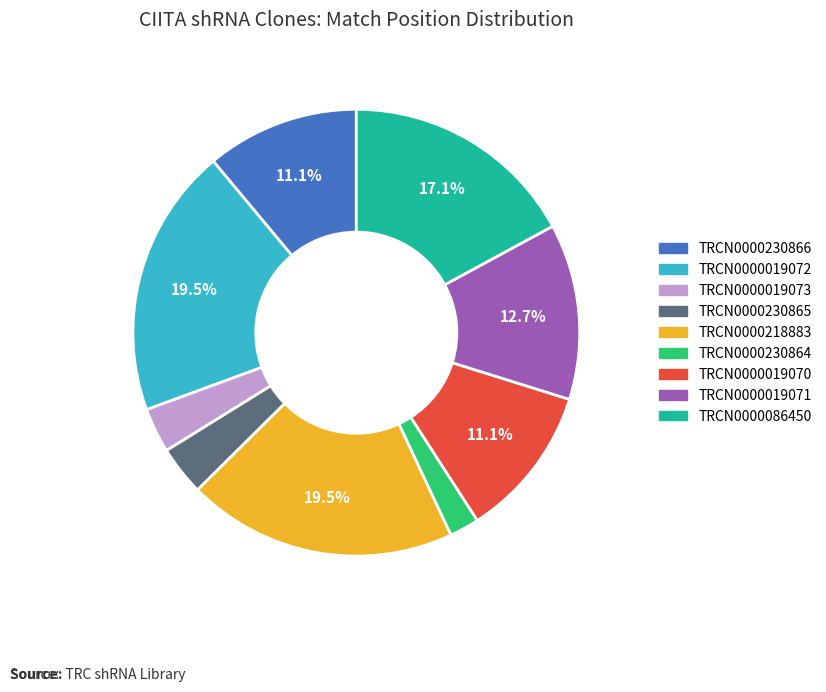

Which has a higher value, TRCN0000230864 or TRCN0000019071?

TRCN0000019071